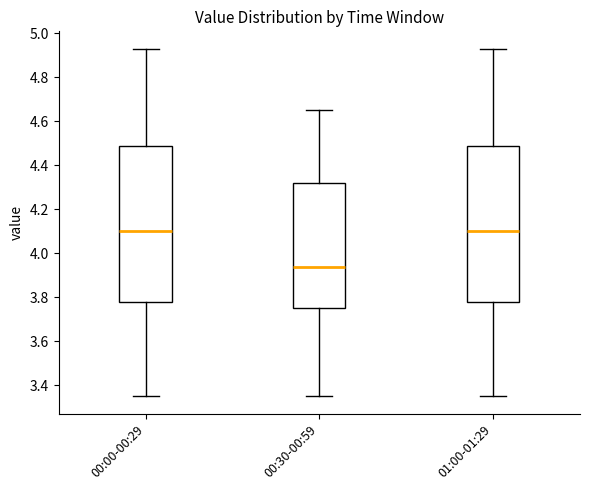

Reading left to right, transcribe this box plot: for each box, give where its median line is, the range the box spans, and where its two whiskers end, as read against the y-axis. The values are not printed on the chart, so give them approximately, as read against the axis.

00:00-00:29: median 4.10, box 3.78 to 4.48, whiskers 3.36 to 4.94
00:30-00:59: median 3.94, box 3.76 to 4.32, whiskers 3.36 to 4.66
01:00-01:29: median 4.10, box 3.78 to 4.48, whiskers 3.36 to 4.94